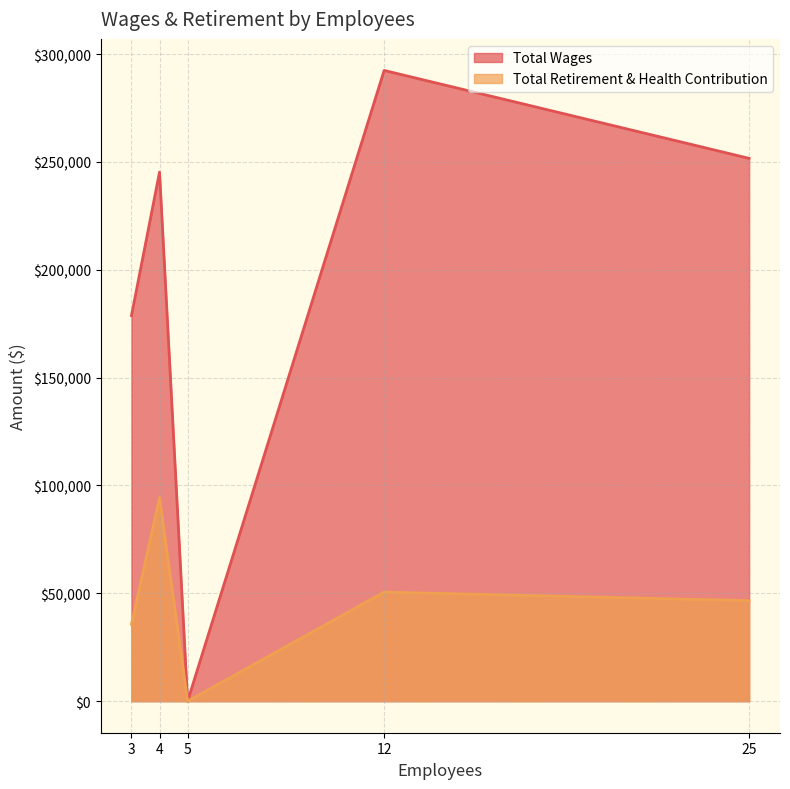

At which category does the chart reach its peak across all series?

12